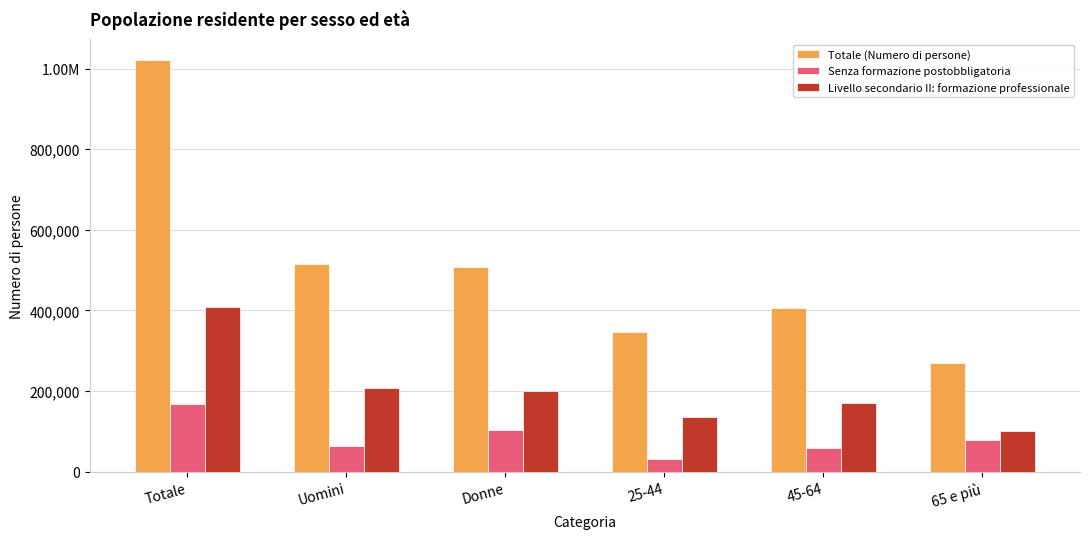

Are the bars grouped side by side (vs. stacked)?

Yes